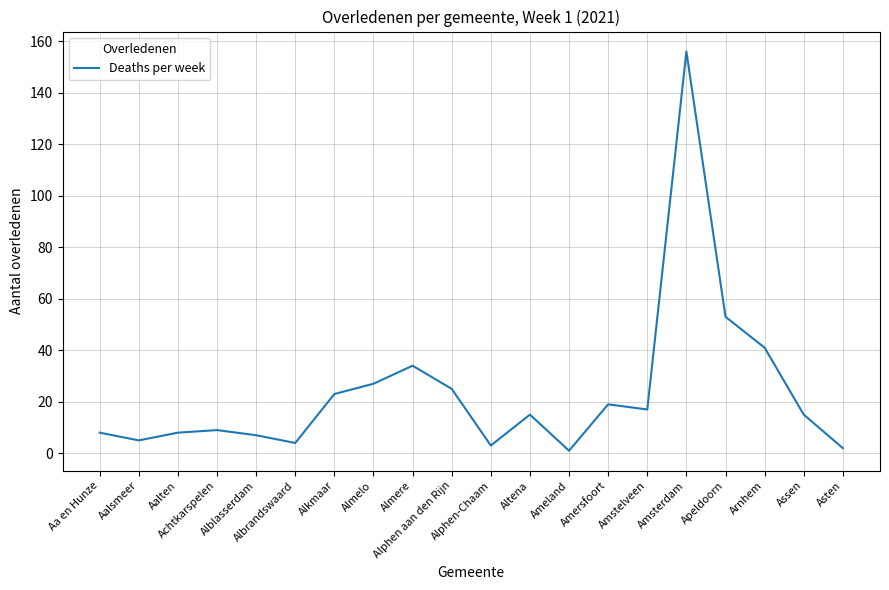

What is the greatest value displayed?

156